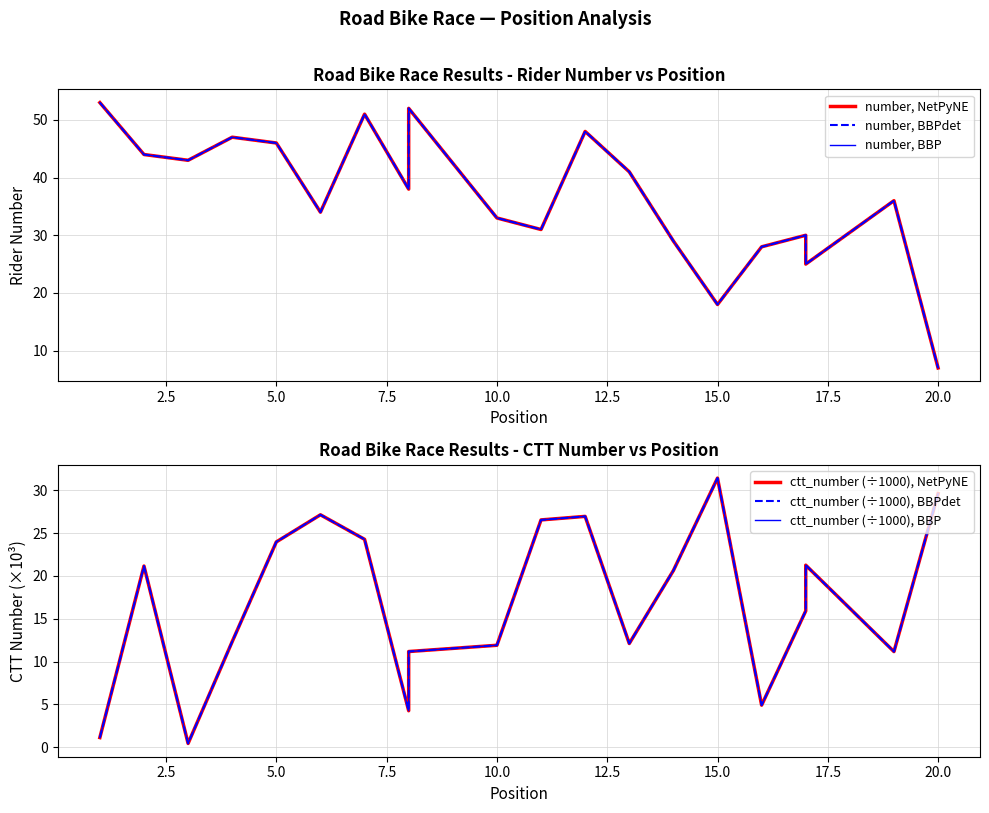

In number, BBP, how many points are higher than both neighbors (excluding endpoints)?

6